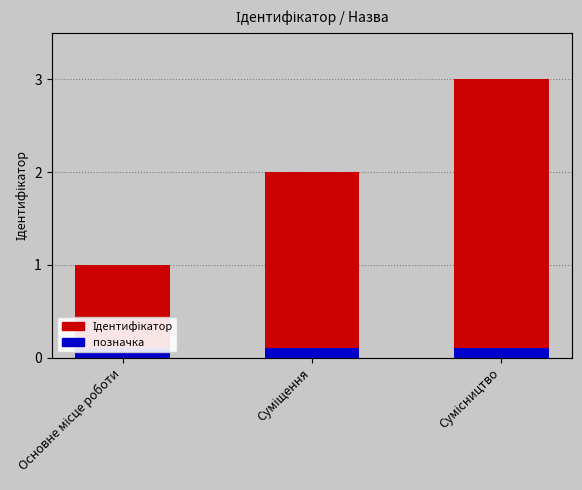

The value of Ідентифікатор at Суміщення is 1.3. True or false?

False